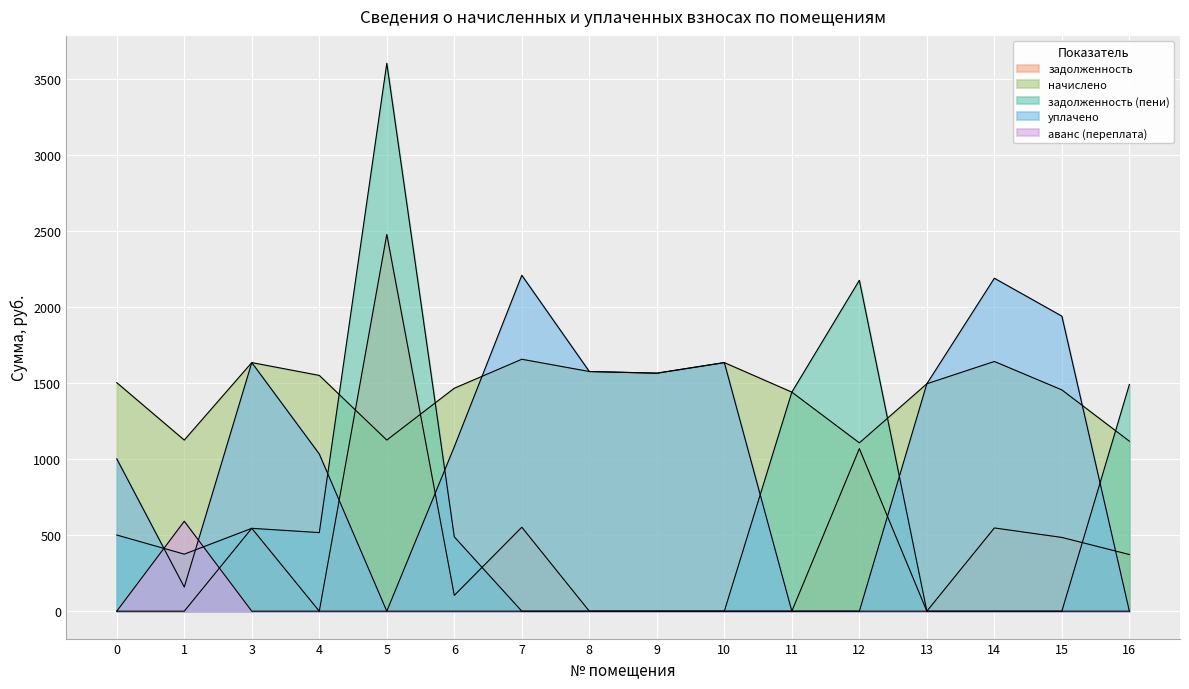

What are all the series names shown in the legend?

задолженность, начислено, задолженность (пени), уплачено, аванс (переплата)